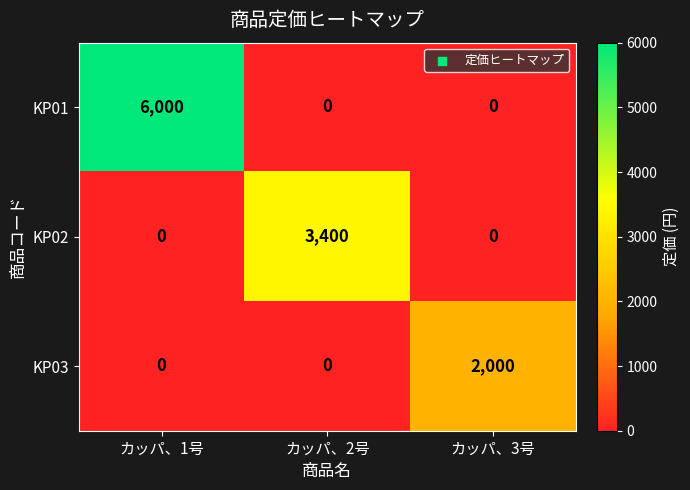

List the series in order of their overall mean, lowest first.

KP03, KP02, KP01